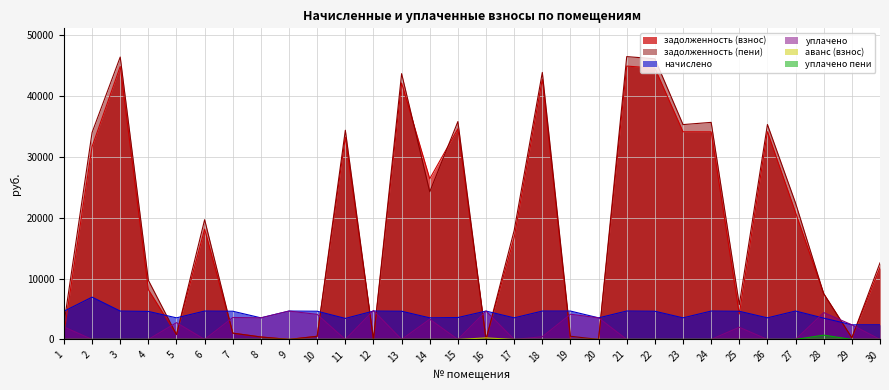

Reading left to right, extract all data points from this chart.

задолженность (взнос): 1=1029.8	2=31718.6	3=44898.7	4=8192.0	5=793.3	6=18140.5	7=1030.4	8=394.4	9=0.0	10=515.2	11=33258.2	12=0.0	13=42178.0	14=26431.2	15=34644.0	16=0.0	17=16746.7	18=42806.8	19=0.0	20=0.0	21=44967.8	22=44621.5	23=34159.0	24=34152.1	25=4172.9	26=34172.8	27=20855.0	28=7520.0	29=267.2	30=11790.1
задолженность (пени): 1=2574.4	2=34037.0	3=46453.9	4=9728.0	5=788.8	6=19695.7	7=1030.4	8=399.5	9=0.0	10=515.2	11=34410.2	12=0.0	13=43723.6	14=24293.6	15=35844.0	16=0.0	17=17929.9	18=43924.0	19=518.4	20=0.2	21=46525.4	22=46167.1	23=35342.2	24=35707.3	25=5716.1	26=35356.4	27=22412.6	28=7520.0	29=267.2	30=12591.7
начислено: 1=4633.9	2=6955.2	3=4665.6	4=4608.0	5=3549.6	6=4665.6	7=4636.8	8=3549.6	9=4665.6	10=4636.8	11=3456.0	12=4665.6	13=4636.8	14=3549.6	15=3600.0	16=4665.6	17=3549.6	18=4665.6	19=4665.6	20=3549.6	21=4672.8	22=4636.8	23=3549.6	24=4665.6	25=4629.6	26=3551.0	27=4672.8	28=3499.2	29=2404.8	30=2404.8
уплачено: 1=2059.5	2=0.0	3=0.0	4=0.0	5=2760.8	6=0.0	7=3606.2	8=3544.5	9=4665.6	10=4121.2	11=0.0	12=4762.8	13=0.0	14=3320.8	15=0.0	16=4665.6	17=0.0	18=438.0	19=4146.9	20=3549.4	21=0.0	22=0.0	23=0.0	24=0.0	25=2000.0	26=0.0	27=0.0	28=4412.9	29=2404.8	30=0.0
аванс (взнос): 1=0.0	2=0.0	3=0.0	4=0.0	5=0.0	6=0.0	7=0.0	8=0.0	9=0.0	10=0.0	11=0.0	12=0.0	13=0.0	14=0.0	15=0.0	16=244.5	17=0.0	18=0.0	19=0.0	20=0.2	21=0.0	22=0.0	23=0.0	24=0.0	25=0.0	26=0.0	27=0.0	28=0.0	29=0.0	30=0.0
уплачено пени: 1=0.0	2=0.0	3=0.0	4=0.0	5=4.5	6=0.0	7=0.0	8=5.7	9=0.0	10=0.0	11=0.0	12=0.0	13=0.0	14=0.0	15=0.0	16=0.0	17=0.0	18=0.0	19=0.5	20=0.0	21=0.0	22=0.0	23=0.0	24=0.0	25=0.0	26=0.0	27=0.0	28=704.8	29=0.0	30=0.0